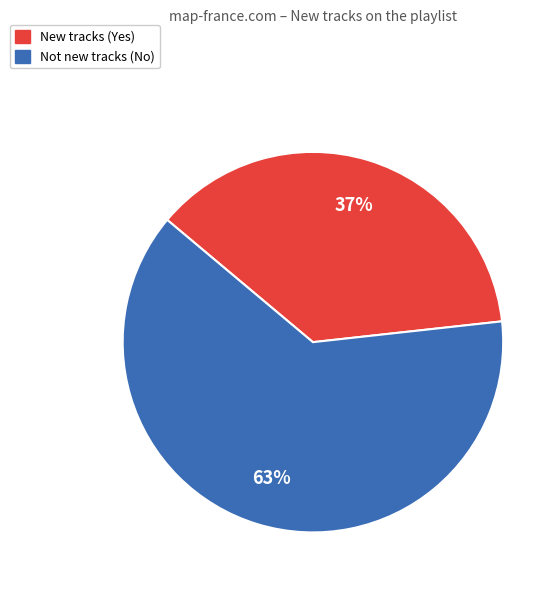

To the nearest percent, what is the average slice percentage?

50%